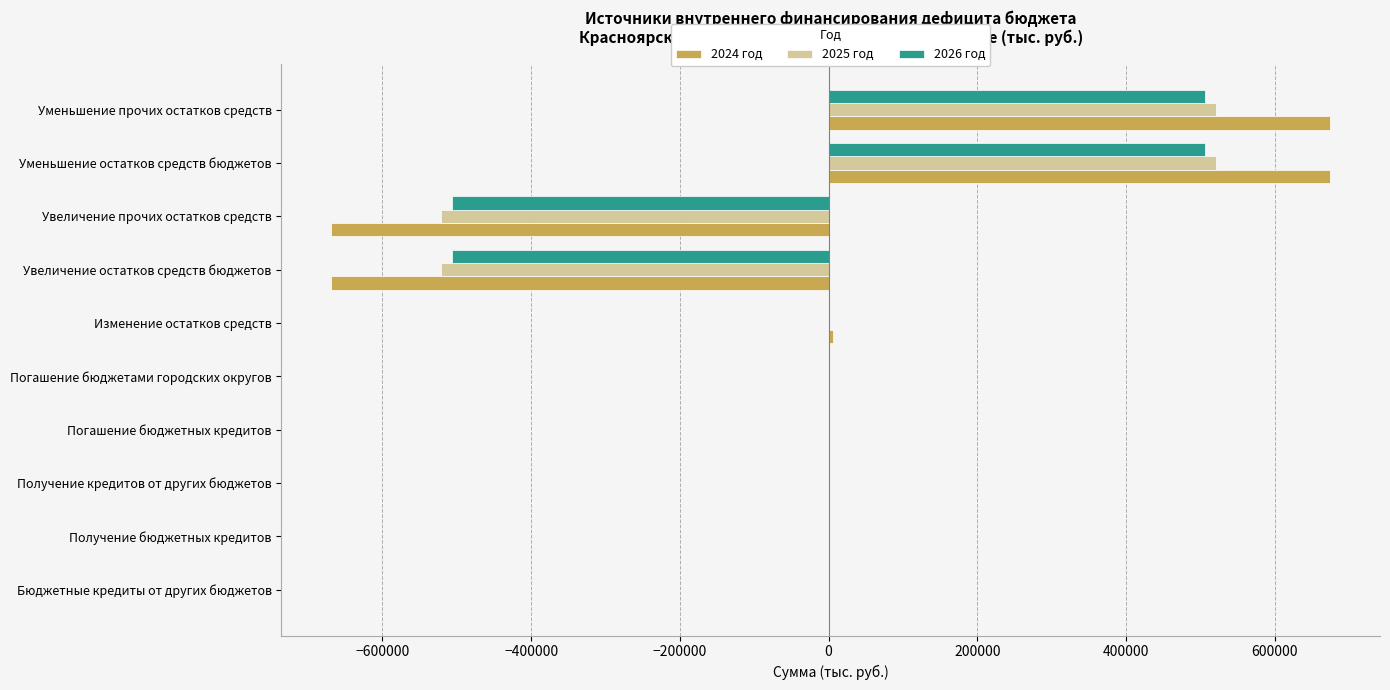

What is the total value across all series at Уменьшение остатков средств бюджетов?

1701046.9